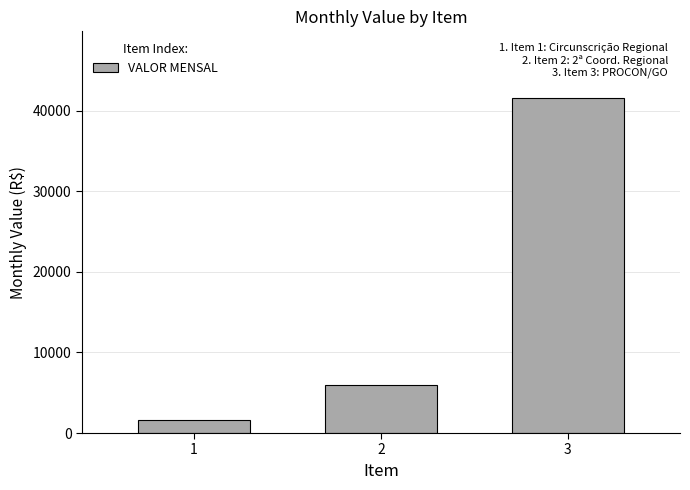

What is the approximate value at 3?

41525.9